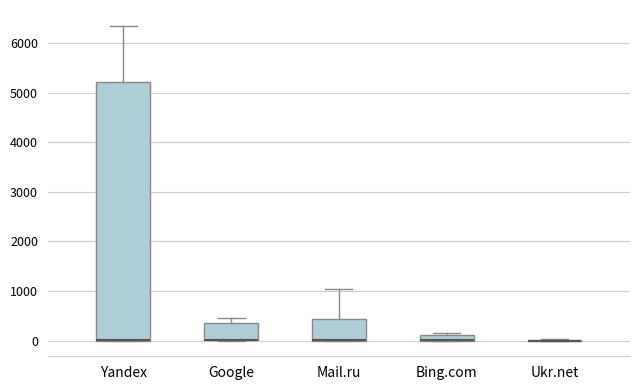

Where does the upper whisker of the box for Mail.ru end on the y-axis? The values are not printed on the chart, so give them approximately, as read against the axis.

1000